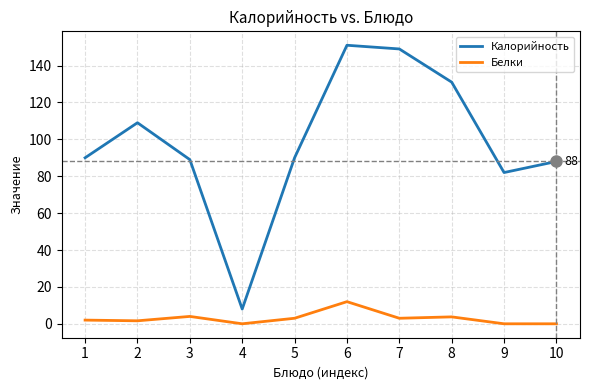

What is the difference between the maximum and minimum values in the Белки series?

12.0